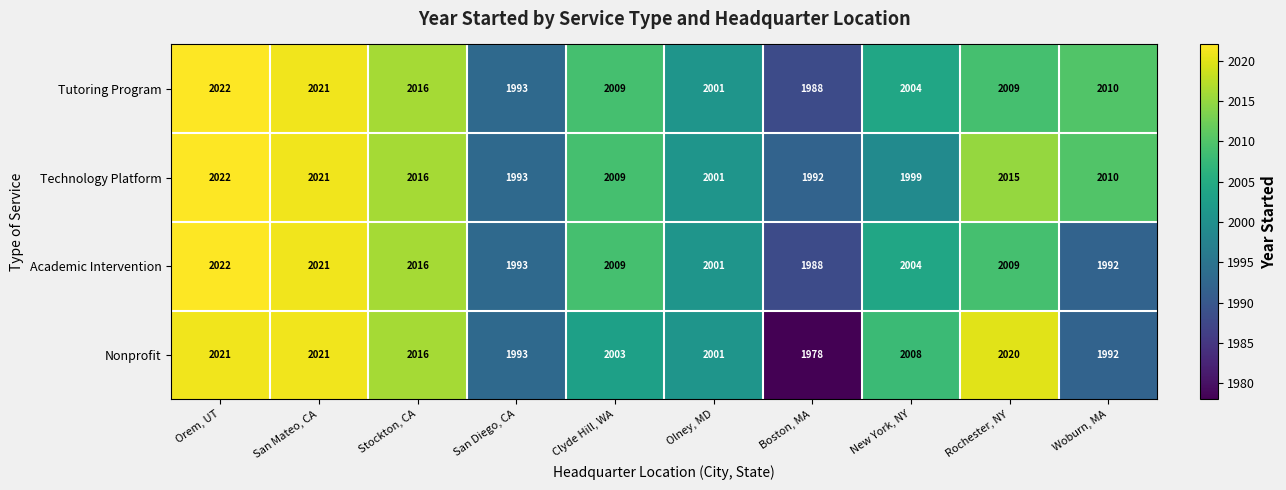

What is the difference between the second highest and second lowest values in the Nonprofit series?

29